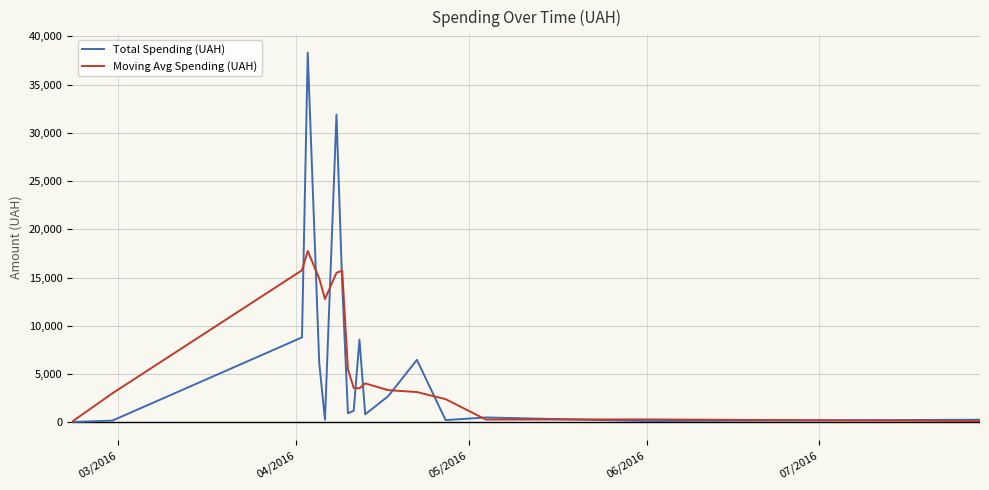

What is the average value of the Total Spending (UAH) series?

6768.9